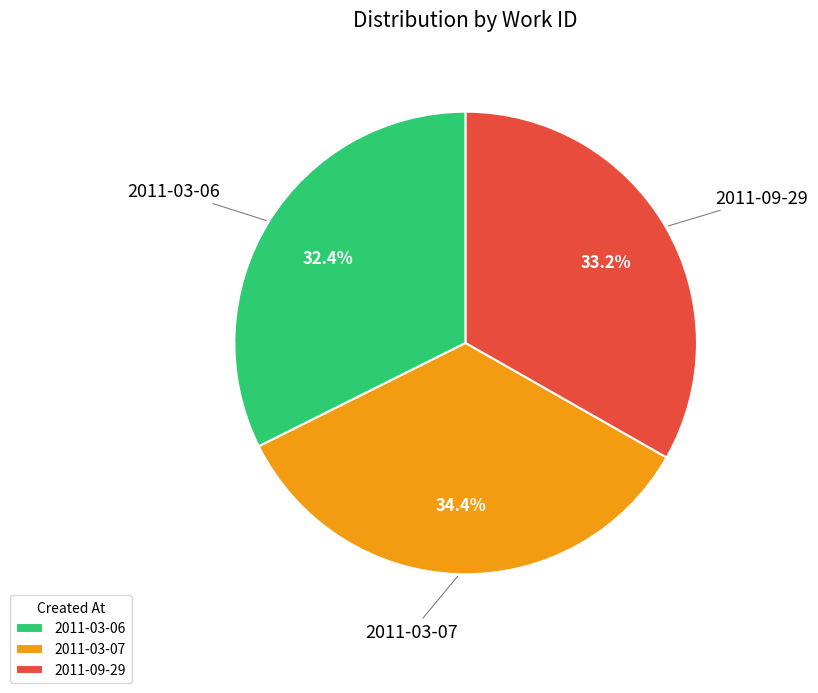

Does 2011-09-29 account for over 50% of the chart?

No